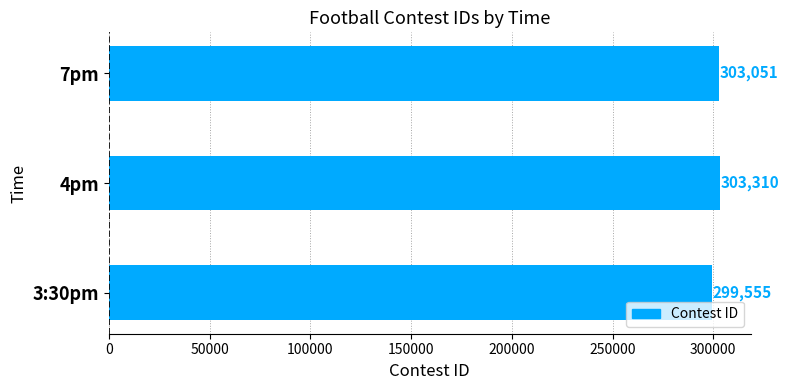

Are the bars horizontal?

Yes